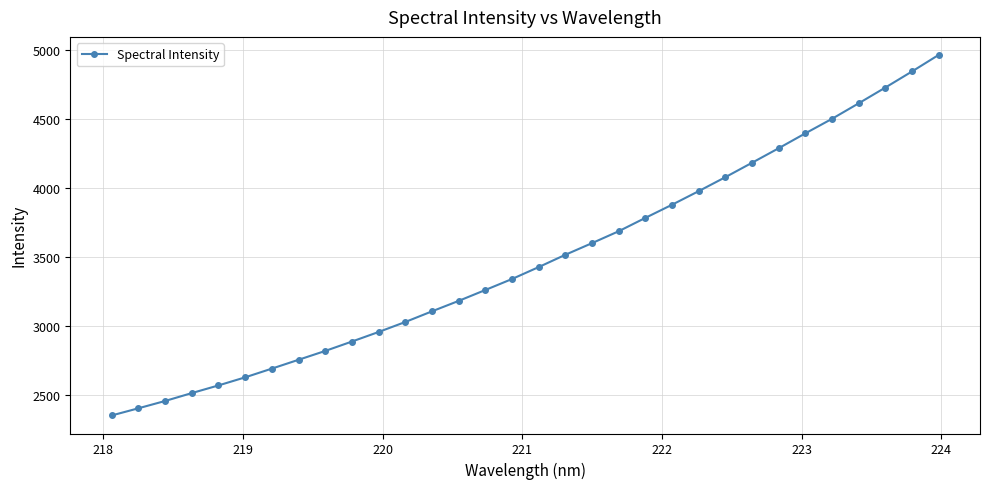

What is the greatest value displayed?

4961.0